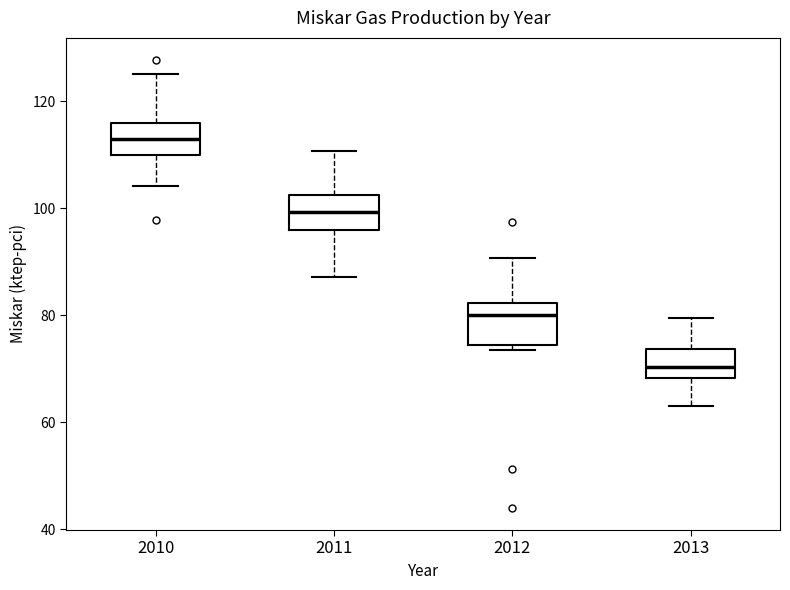

Reading left to right, transcribe this box plot: for each box, give where its median line is, the range the box spans, and where its two whiskers end, as read against the y-axis. The values are not printed on the chart, so give them approximately, as read against the axis.

2010: median 112, box 110 to 116, whiskers 104 to 126
2011: median 100, box 96 to 102, whiskers 88 to 110
2012: median 80, box 74 to 82, whiskers 74 (just below the box's lower edge) to 90
2013: median 70, box 68 to 74, whiskers 62 to 80